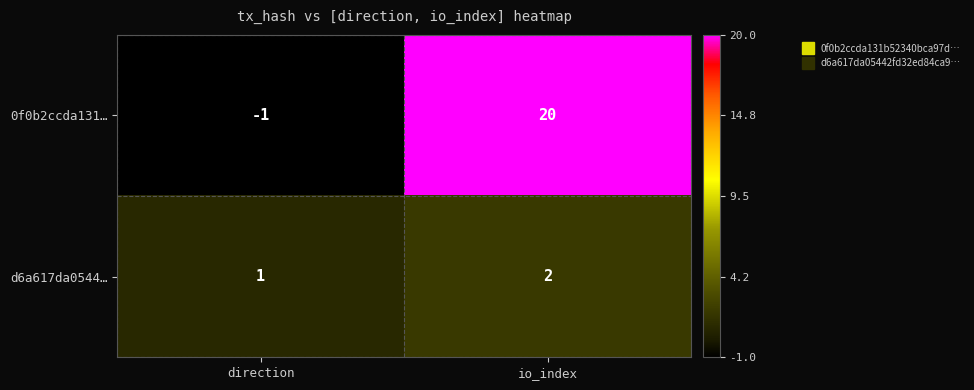

Reading right to left, what are all the values shown in this chart?

0f0b2ccda131…: io_index=20	direction=-1
d6a617da0544…: io_index=2	direction=1